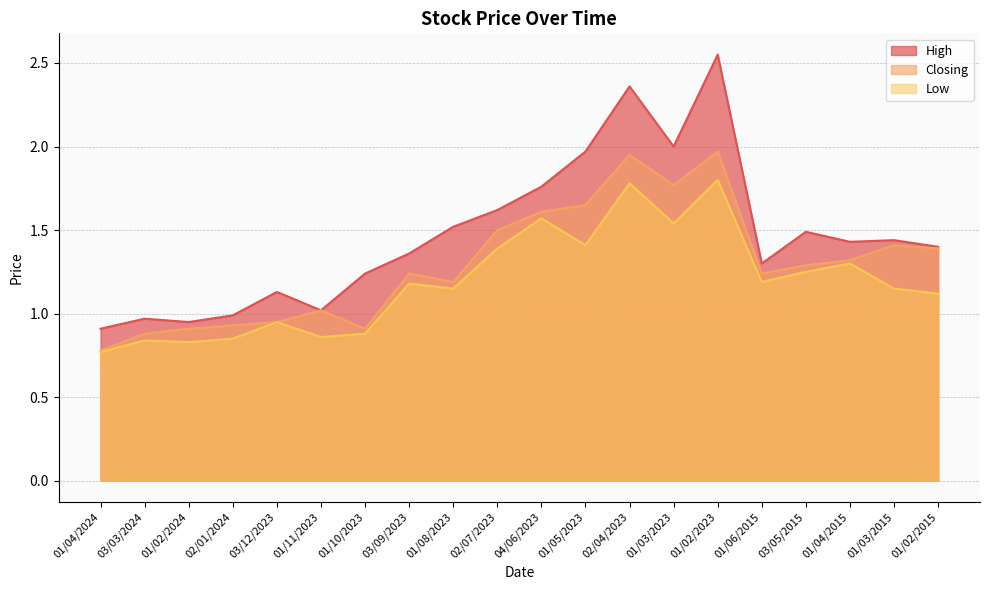

Which series has the largest total across all categories?

High